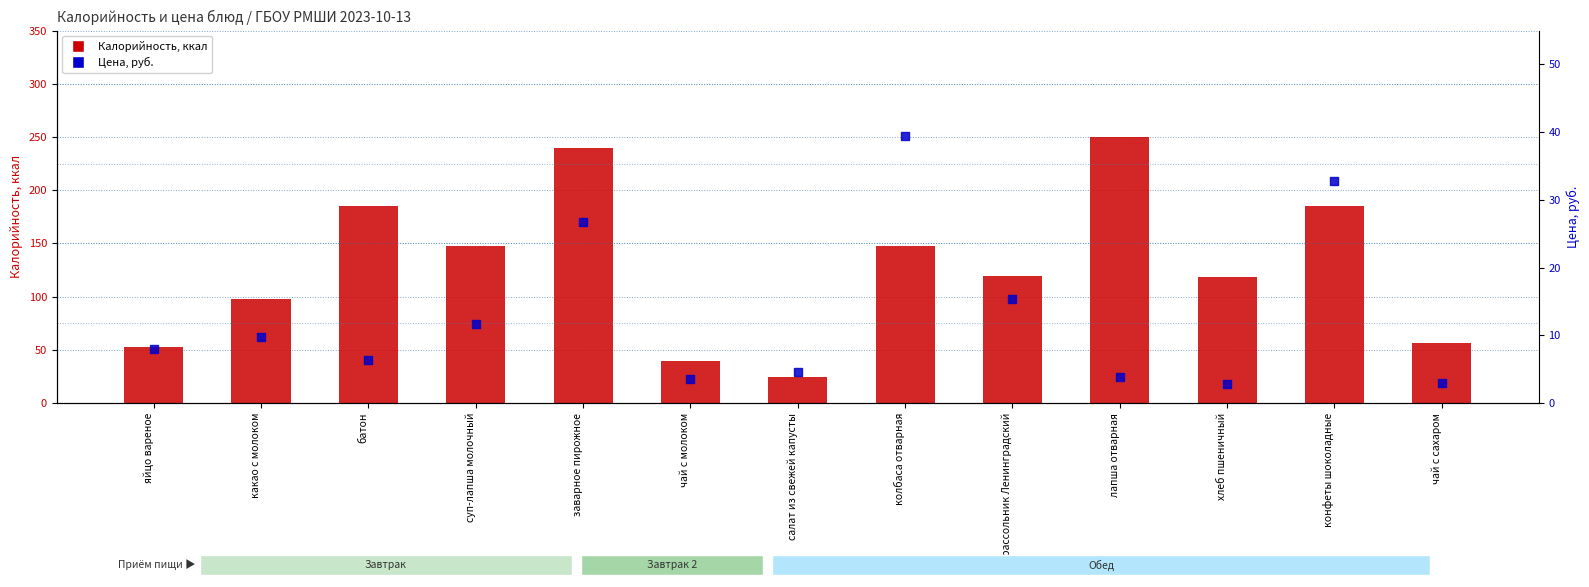

Which series reaches the maximum Y coordinate?

Калорийность